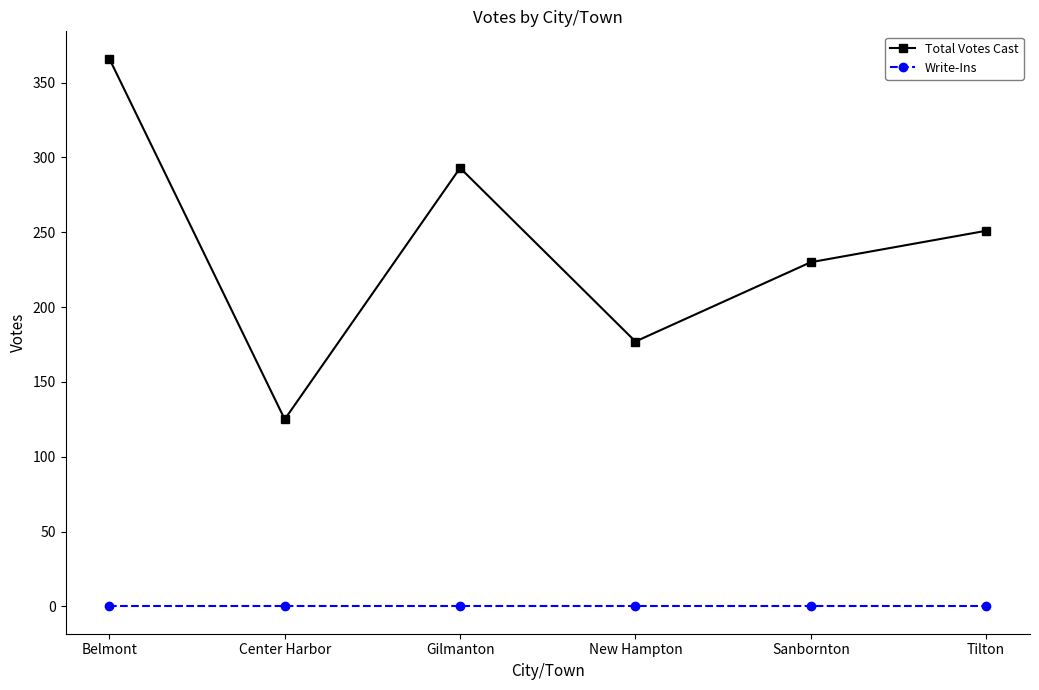

Which series has the largest total across all categories?

Total Votes Cast